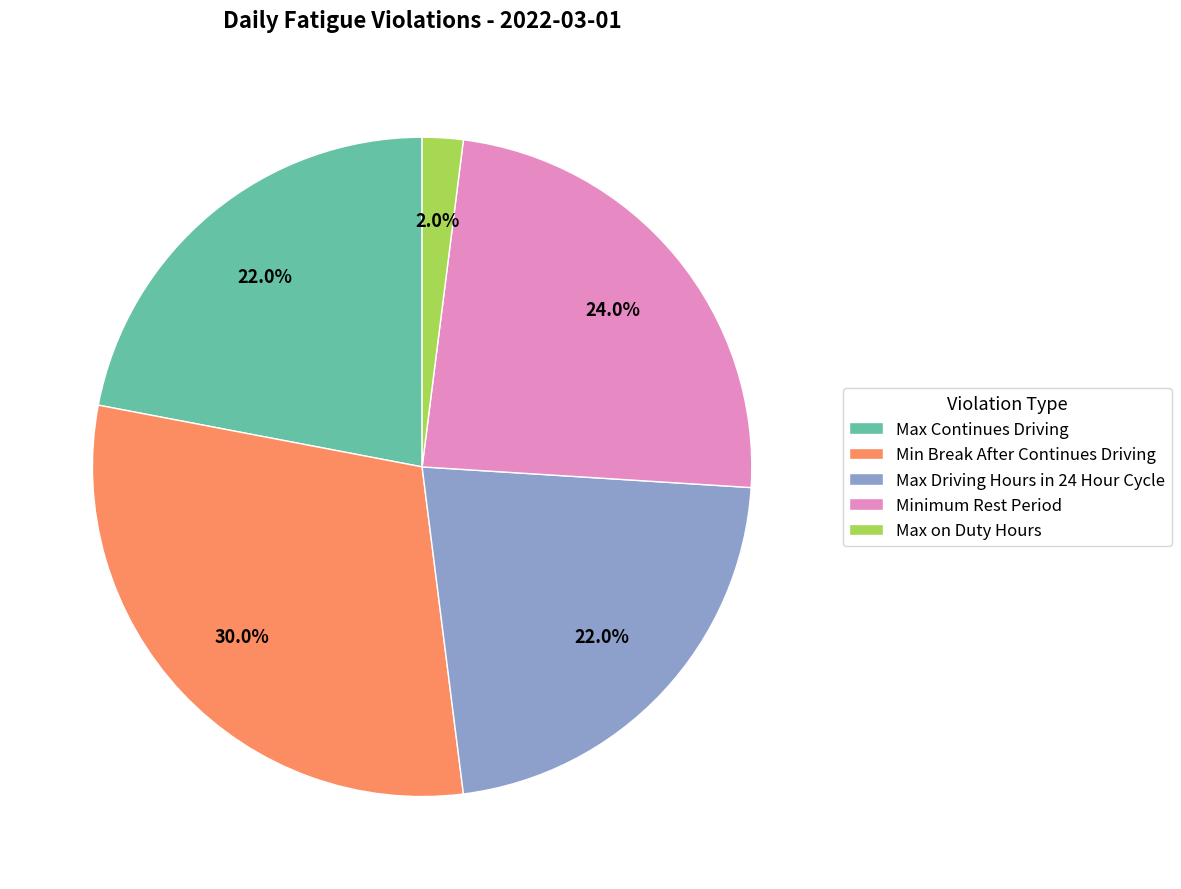

Is there any slice that represents more than half of the pie?

No